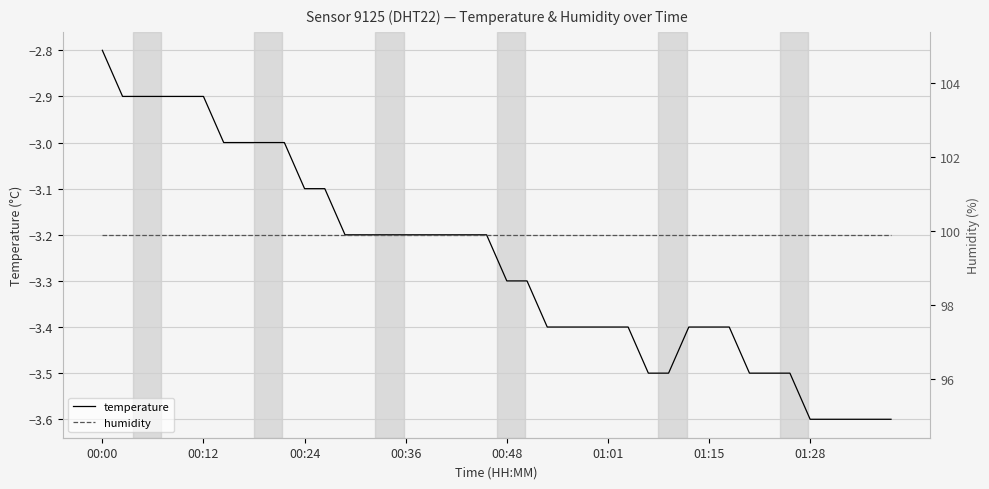

What is the maximum value shown in the chart?

99.9